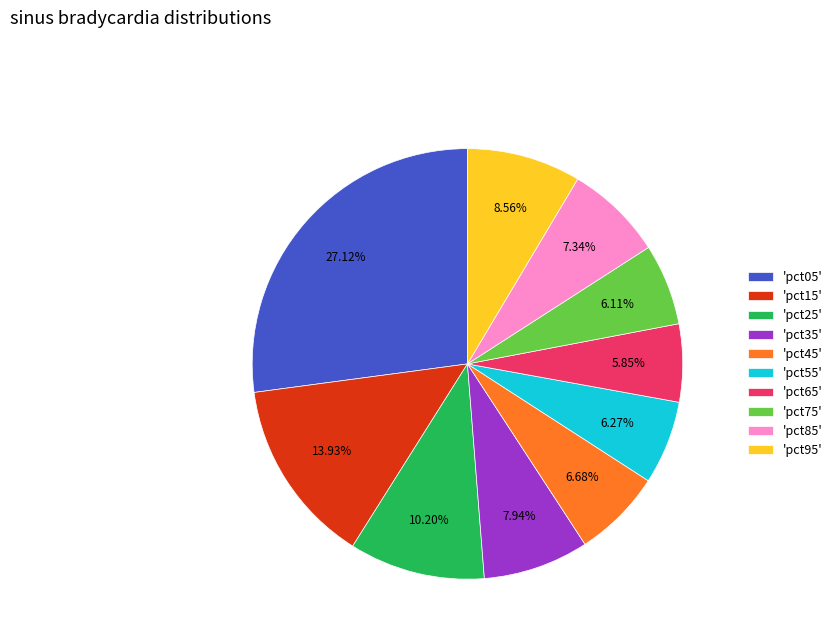

To the nearest percent, what is the difference between the largest and smallest slice percentages?

21%